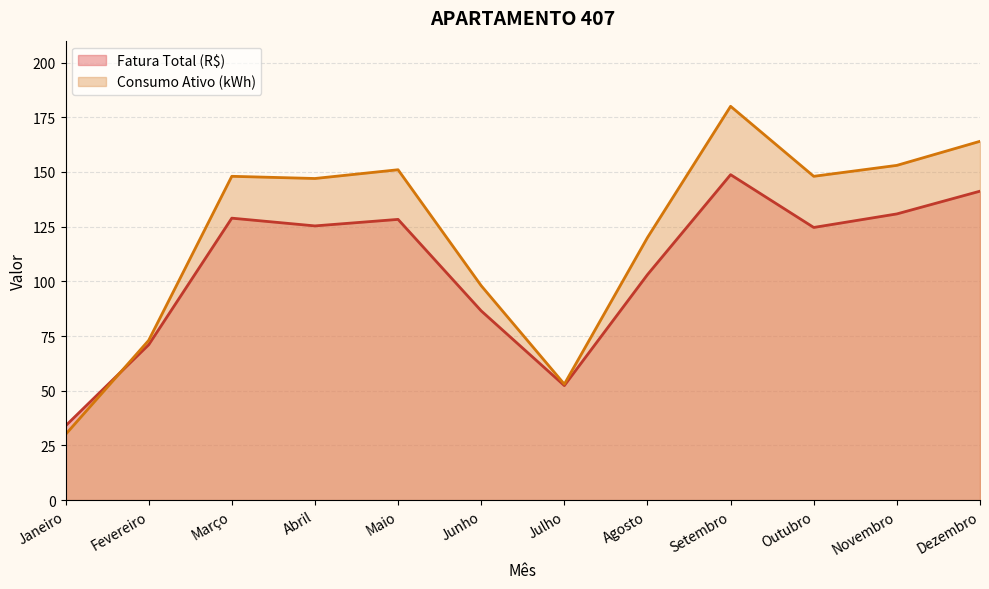

How many times do Fatura Total (R$) and Consumo Ativo (kWh) cross each other?

1